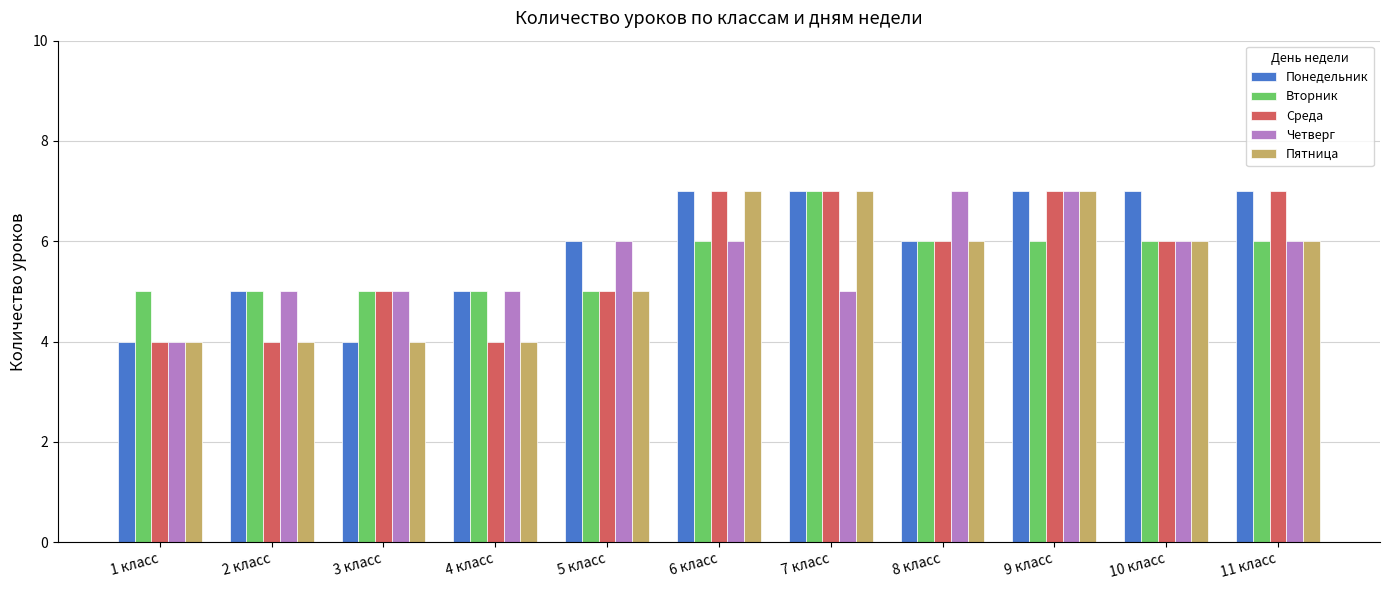

Where is Пятница nearest to the value 5?

5 класс